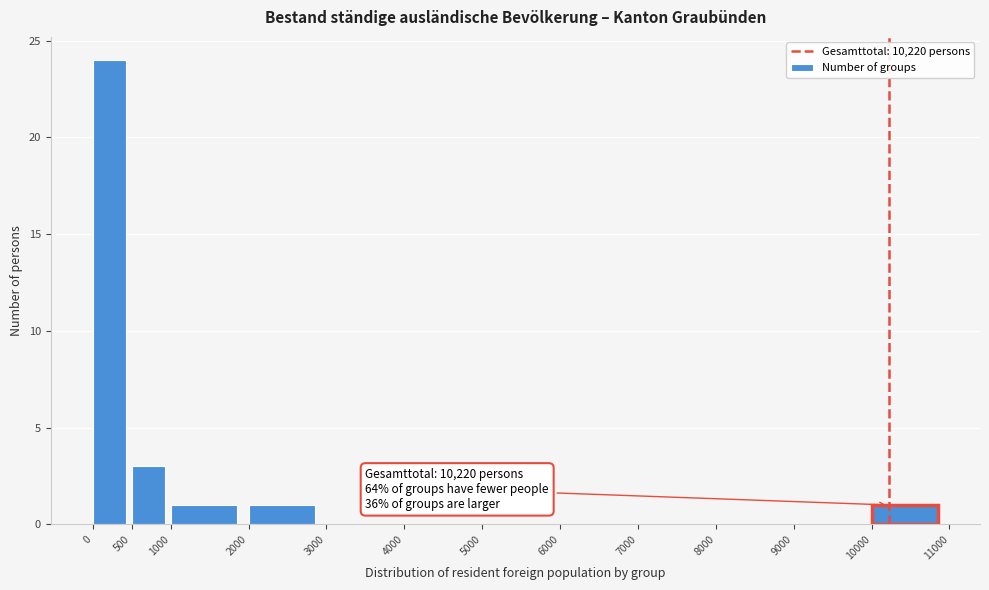

Over which range of the x-axis is the bar tallest?

0 to 500